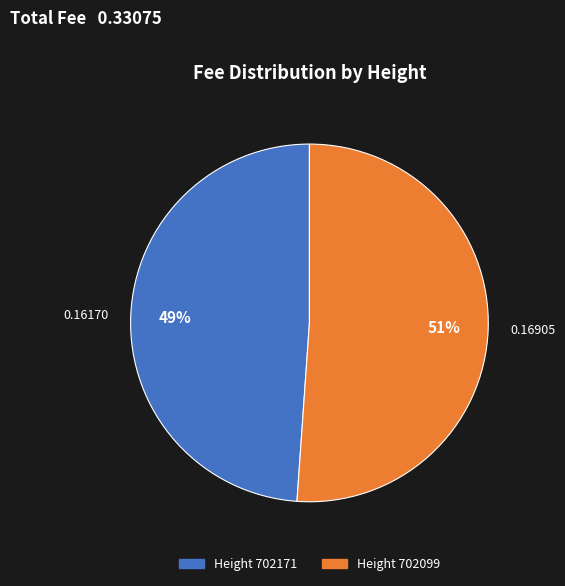

Is there any slice that represents more than half of the pie?

Yes